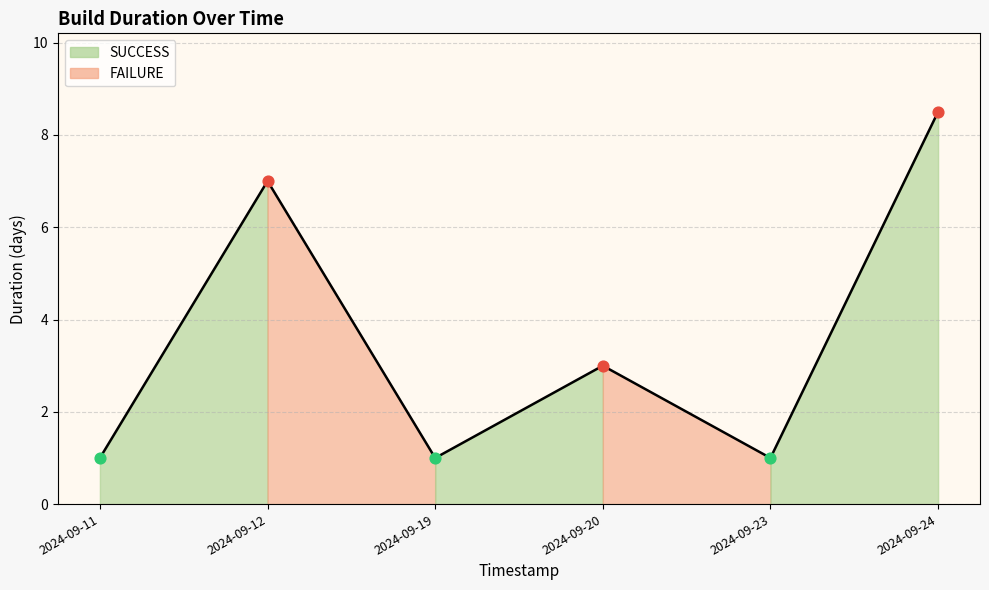

What is the change in value from 2024-09-11 to 2024-09-12?

+6.0